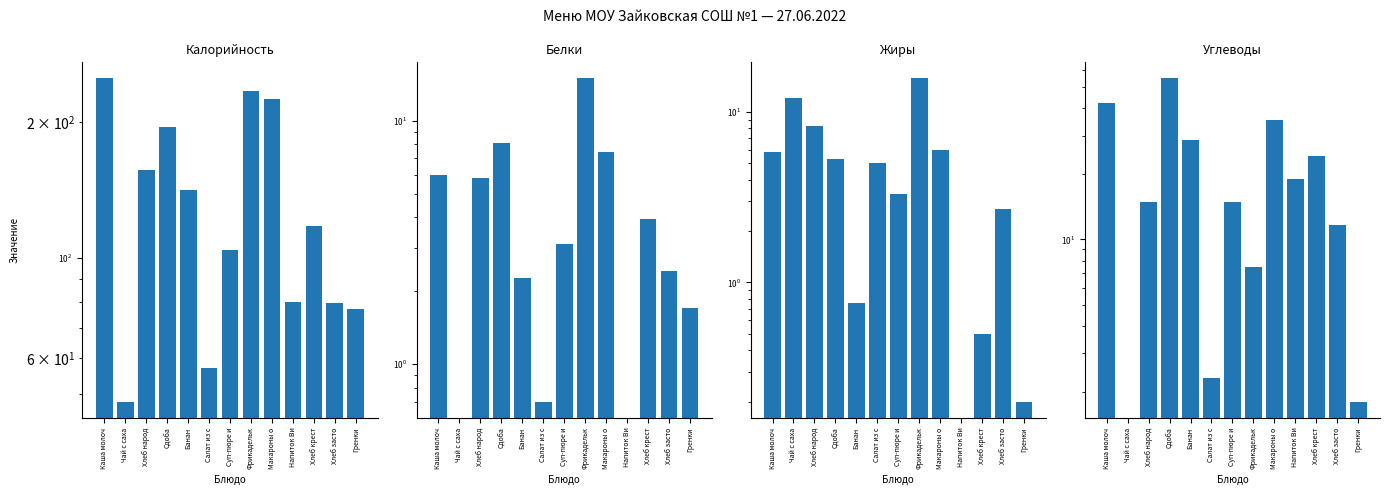

At which label is Углеводы closest to 27?

Банан